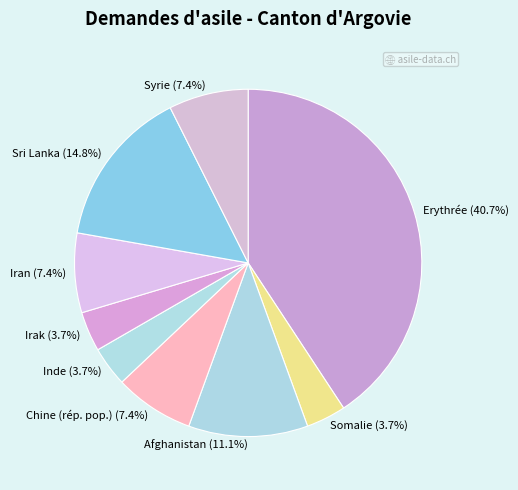

To the nearest percent, what is the average slice percentage?

11%